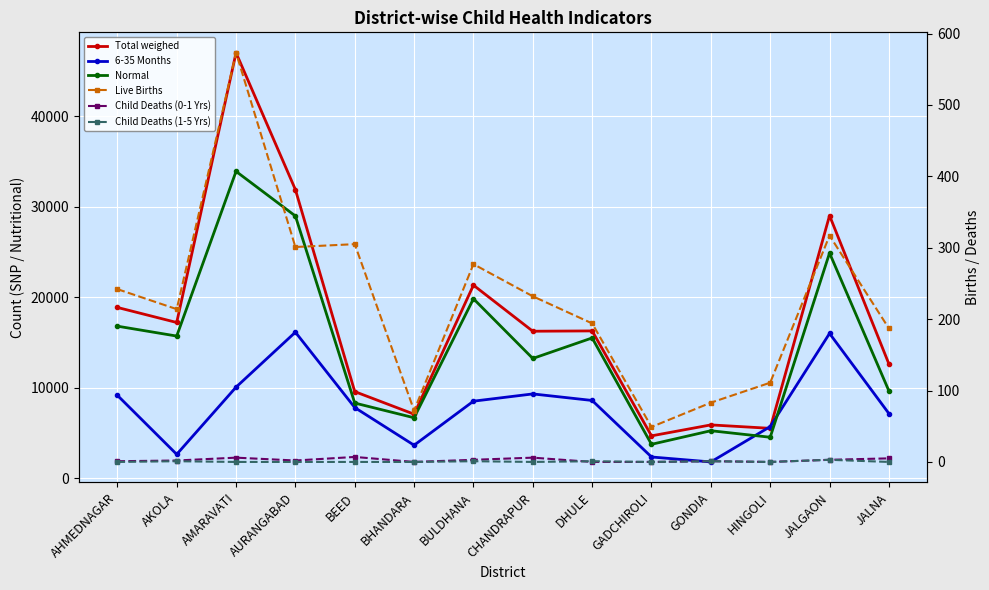

At which label does Live Births first exceed 232?

AHMEDNAGAR